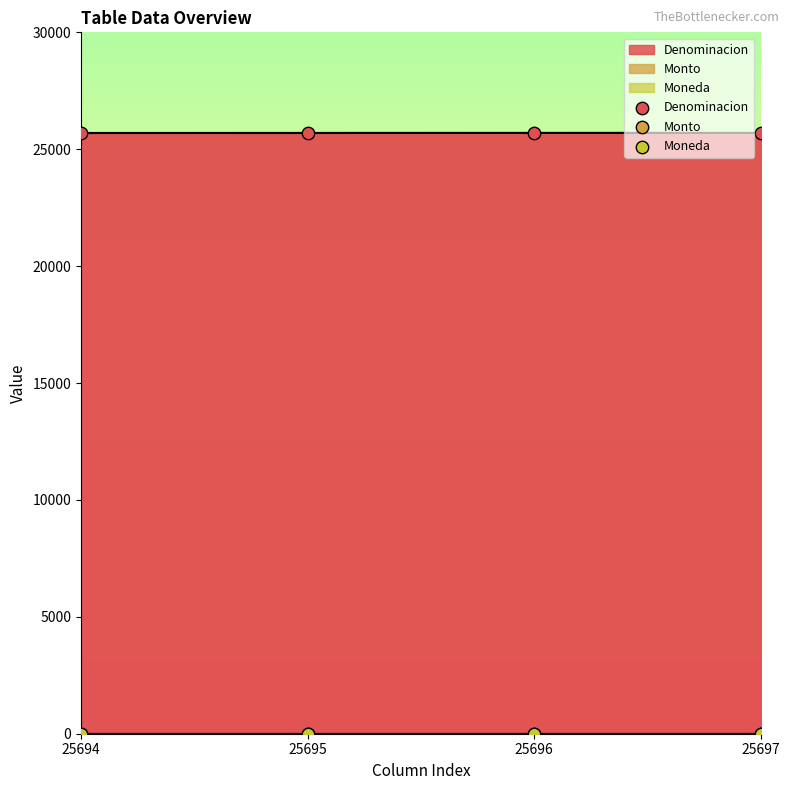

At which category is the sum across all series the highest?

25697